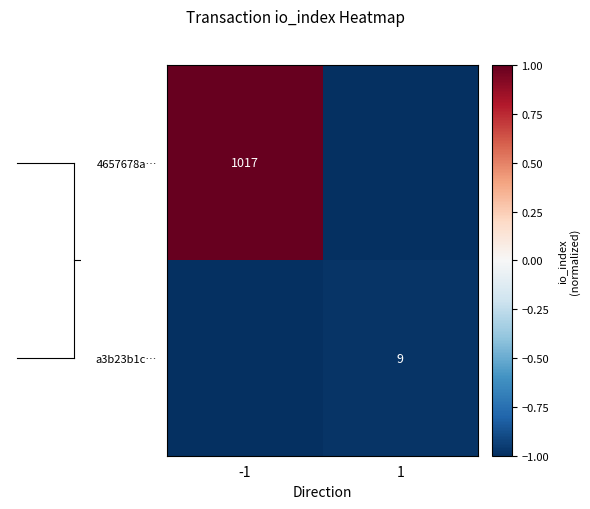

Is the value of 4657678a… at -1 greater than the value of a3b23b1c… at 1?

Yes